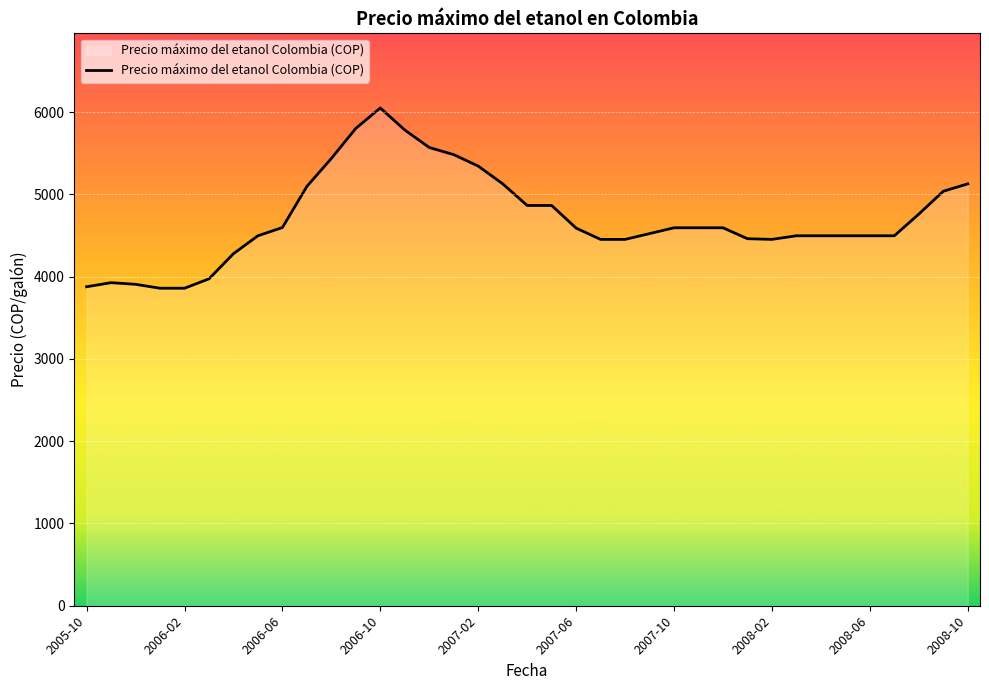

How many lines are shown in the chart?

1